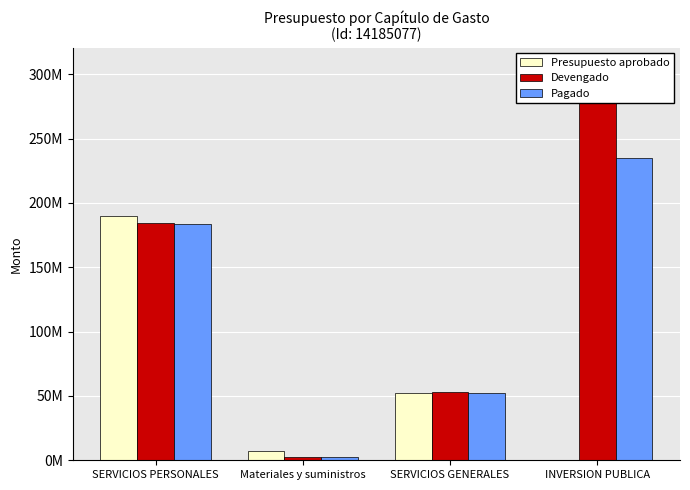

Where is Presupuesto aprobado nearest to the value 94866191?

SERVICIOS GENERALES